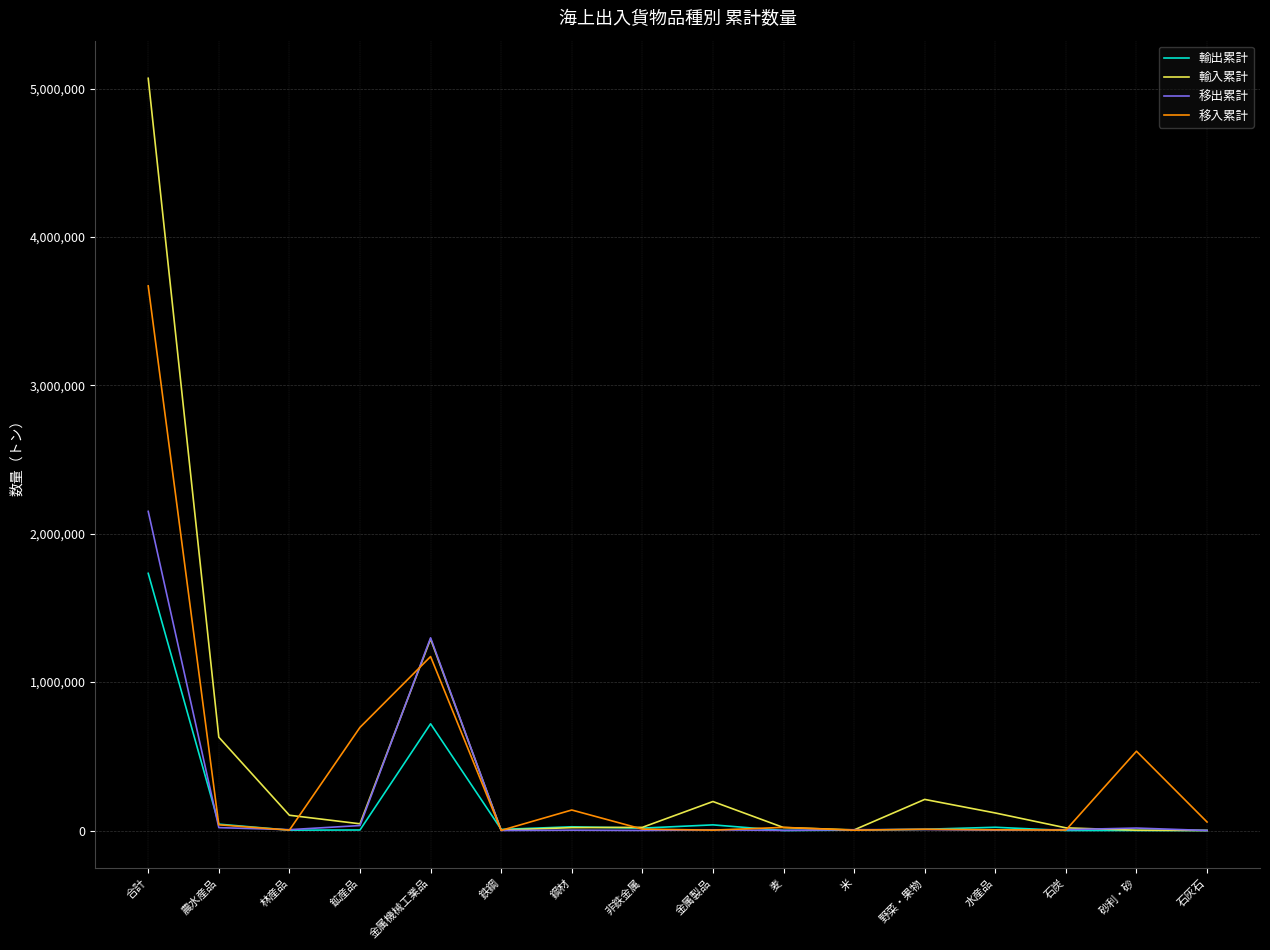

What is the lowest value of the 輸入累計 series?

30